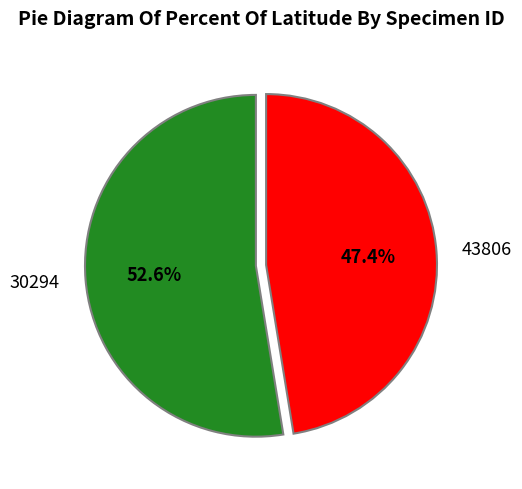

Which category has the smallest portion of the pie?

43806